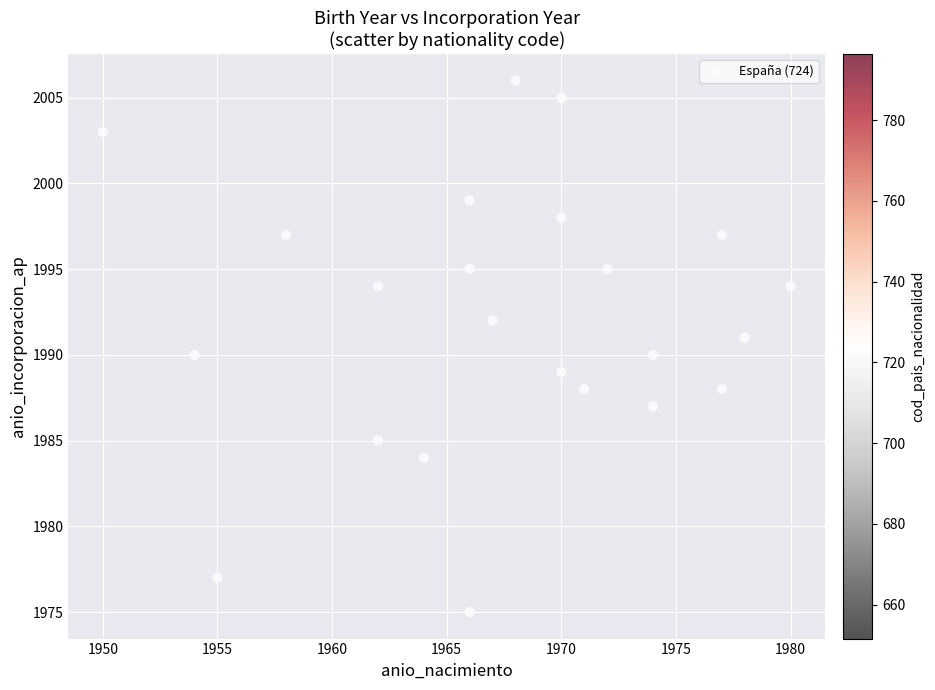

What is the range of Y values (max minus min)?

31